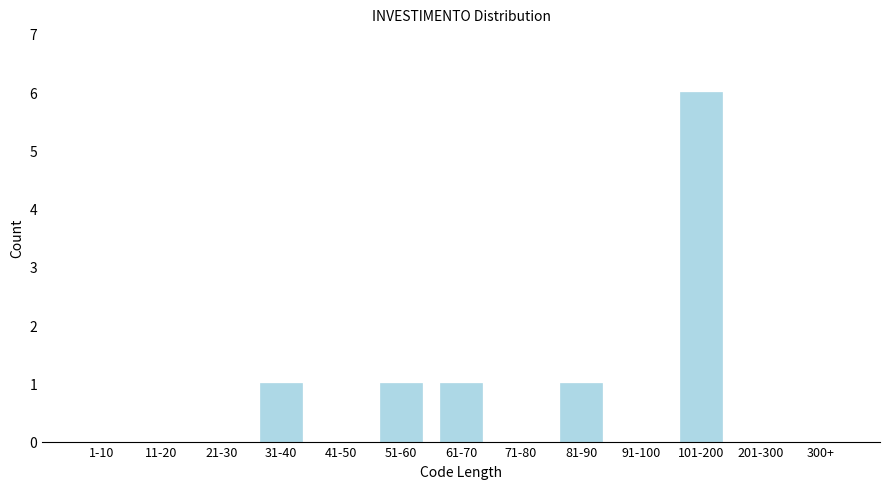

Reading left to right, what are all the values shown in this chart?

1-10=0	11-20=0	21-30=0	31-40=1	41-50=0	51-60=1	61-70=1	71-80=0	81-90=1	91-100=0	101-200=6	201-300=0	300+=0